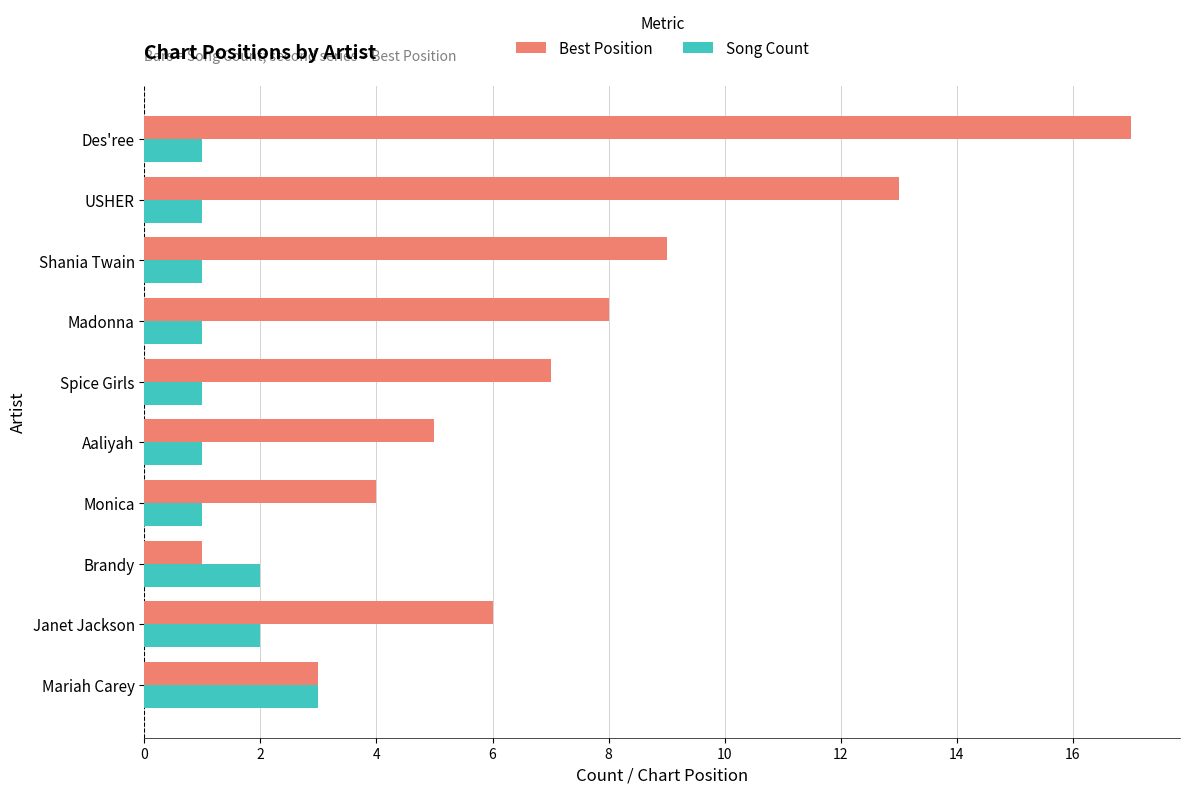

At which label does Best Position reach its peak?

Des'ree